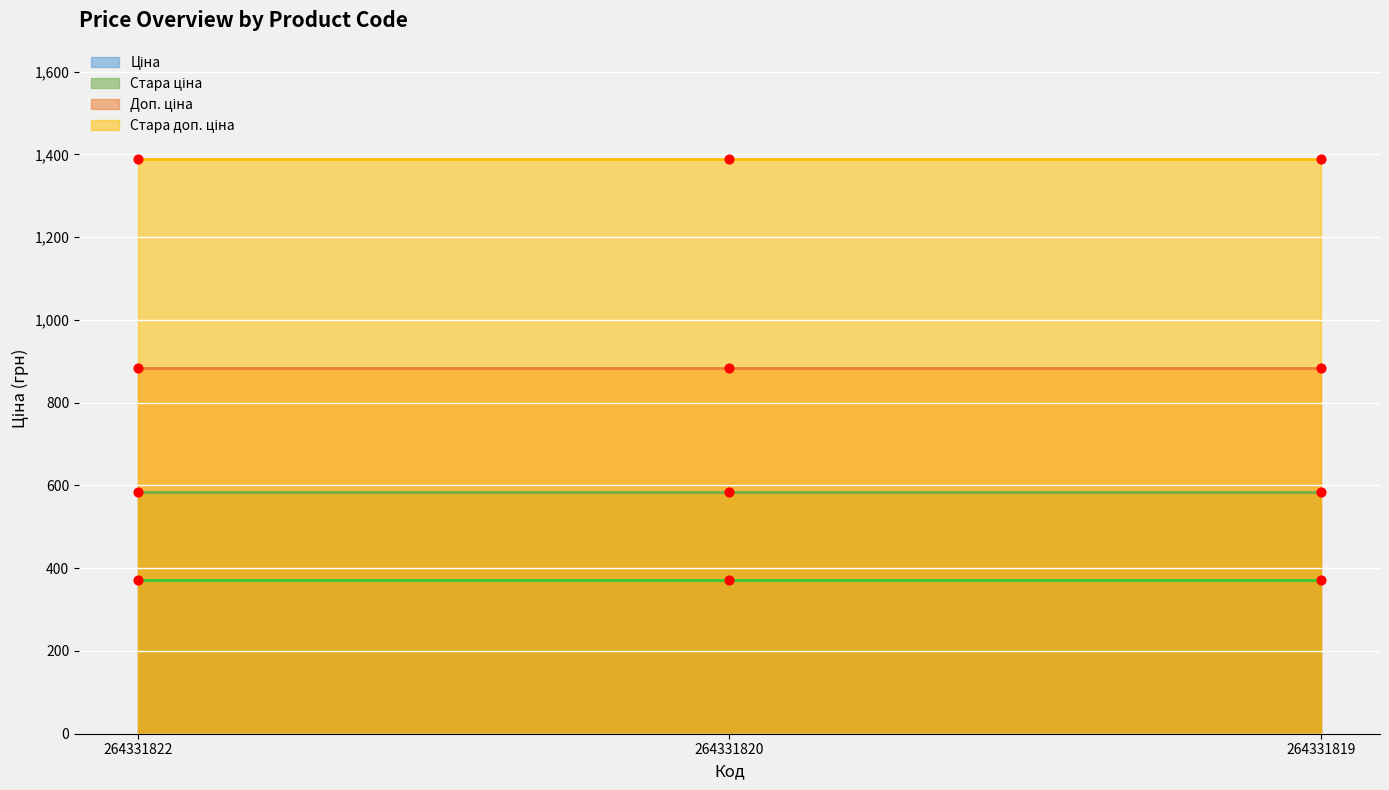

Is the value of Ціна at 264331820 greater than the value of Доп. ціна at 264331822?

No